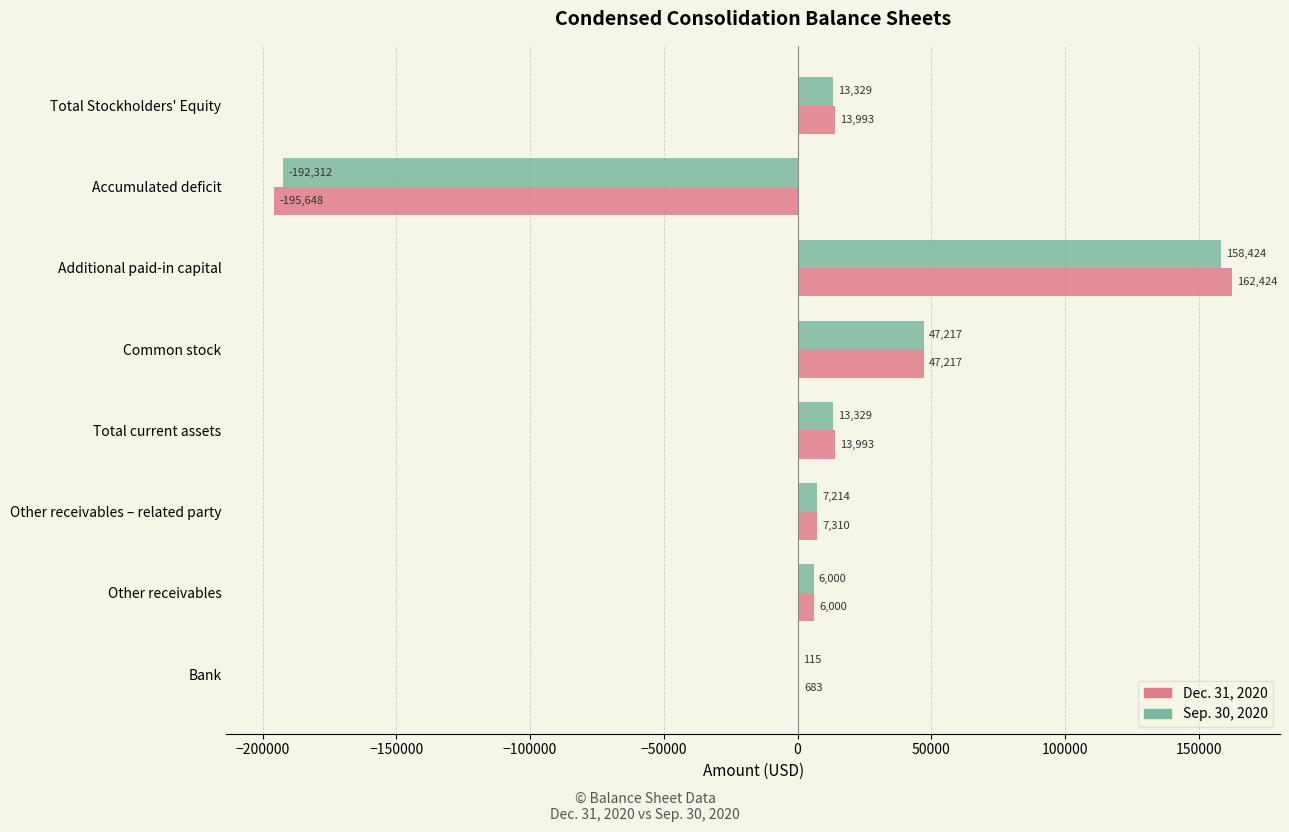

How many positive values does the Sep. 30, 2020 series have?

7